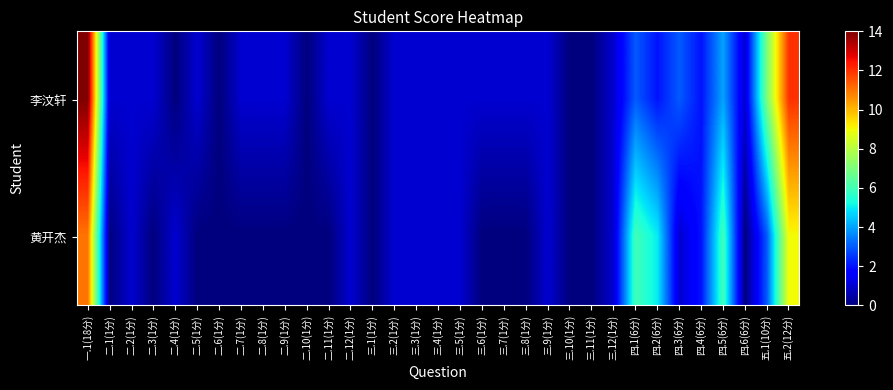

Rank the series by their maximum value, from highest to lowest.

李汶轩, 黄开杰